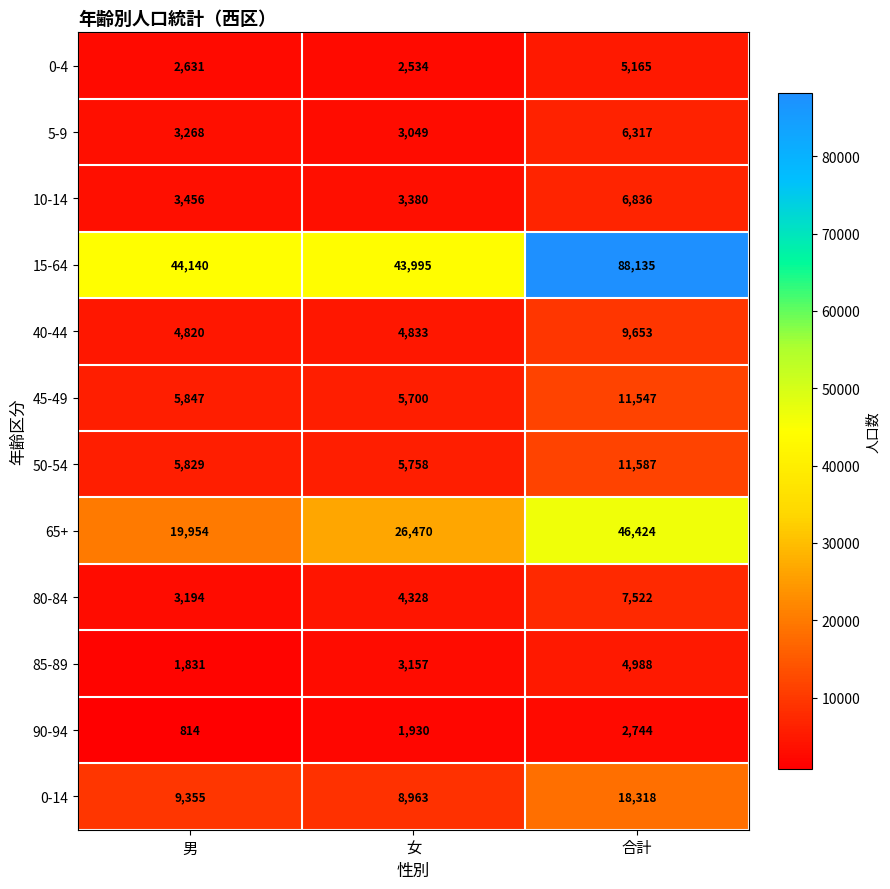

What is the difference between the maximum and minimum values in the 45-49 series?

5847